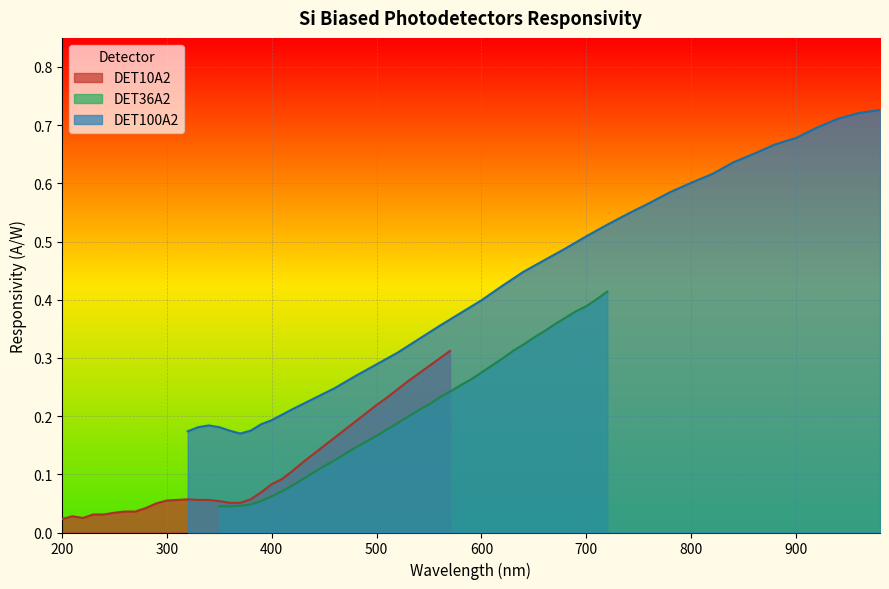

What are all the series names shown in the legend?

DET10A2, DET36A2, DET100A2